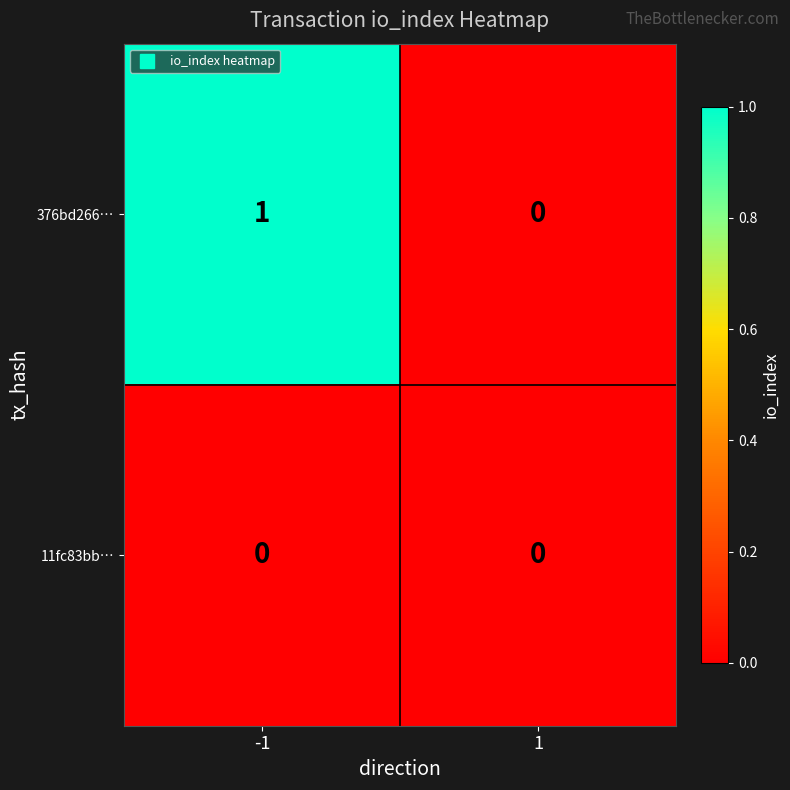

At -1, list the series in order from smallest to largest.

11fc83bb…, 376bd266…